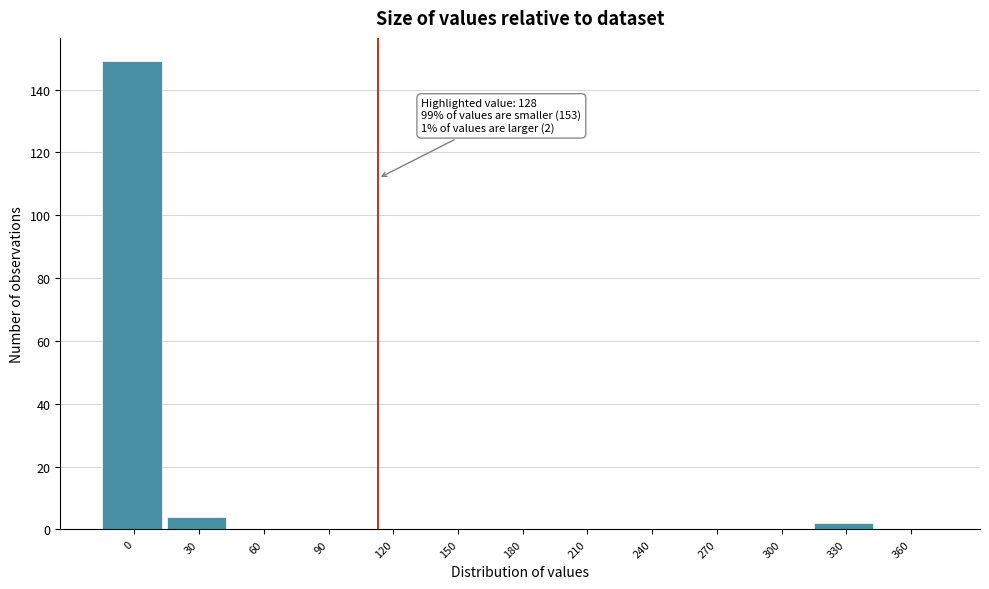

Reading left to right, extract all data points from this chart.

0=149	30=4	60=0	90=0	120=0	150=0	180=0	210=0	240=0	270=0	300=0	330=2	360=0